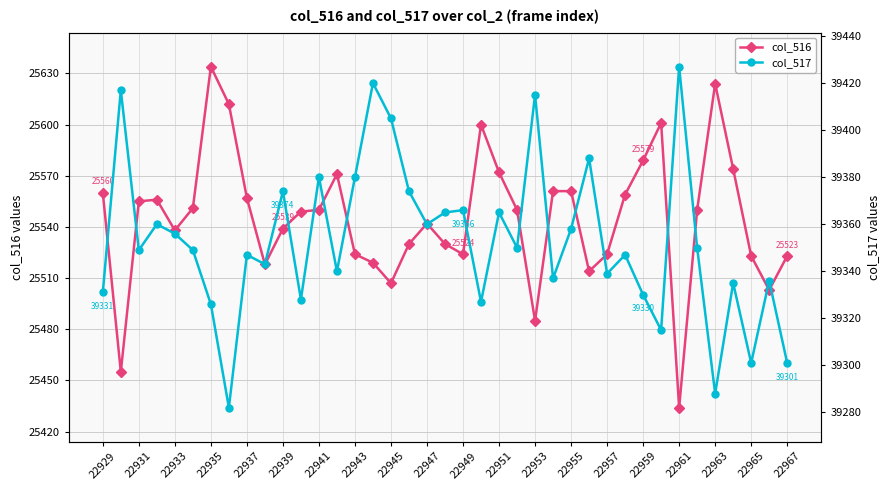

What is the minimum value for col_516?

25434